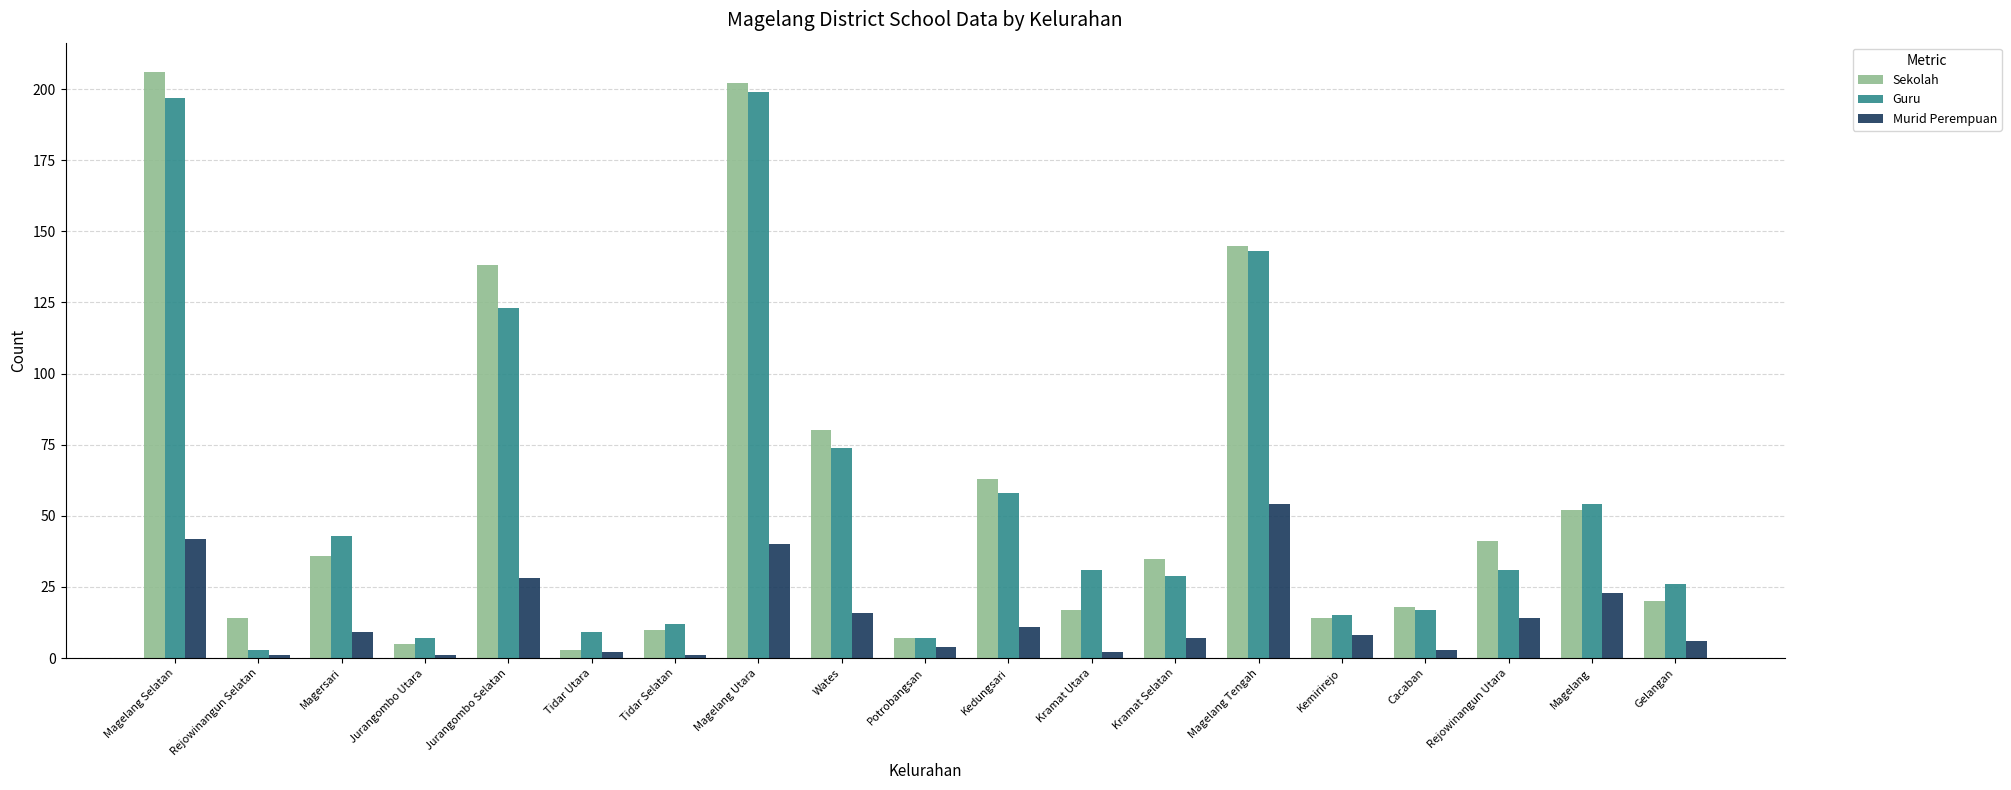

True or false: Murid Perempuan has a value of 8 at Magelang.

False